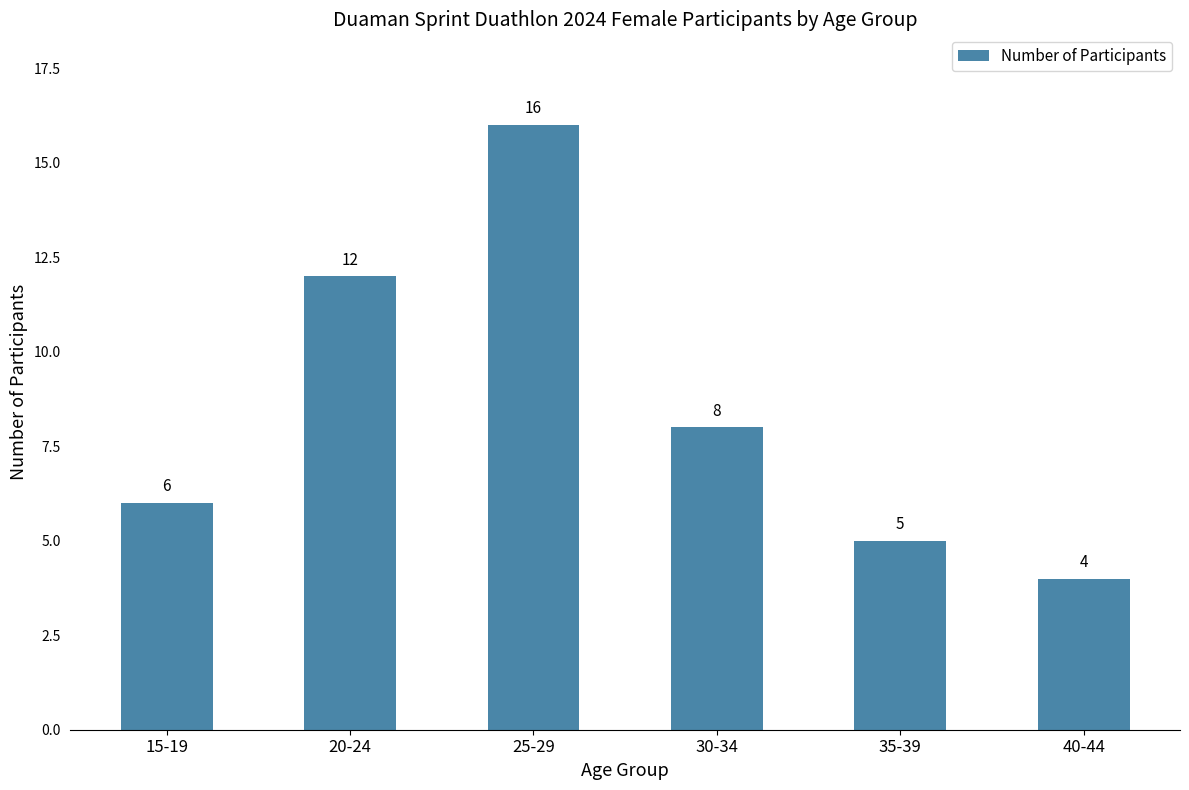

Between 30-34 and 20-24, which is larger?

20-24